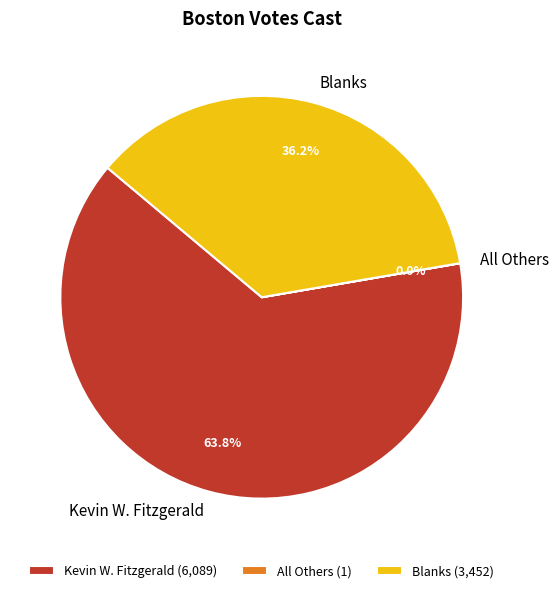

Is there any slice that represents more than half of the pie?

Yes